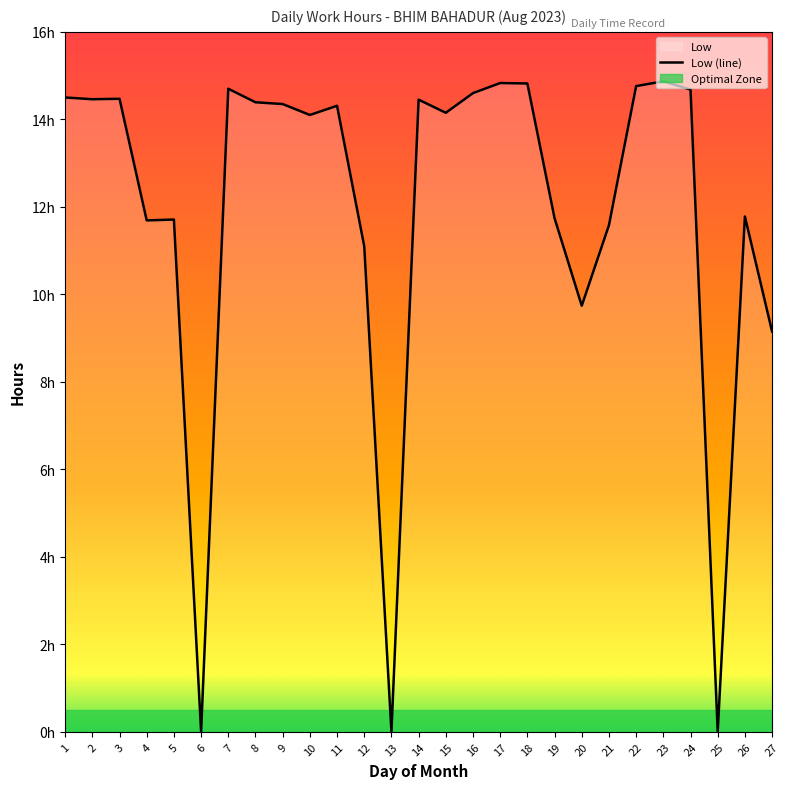

What is the difference between the maximum and second lowest values?

14.9